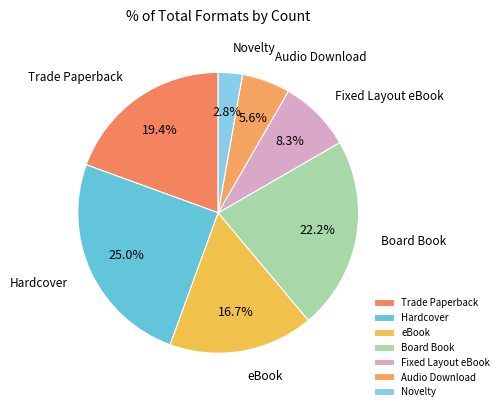

Approximately how many times larger is the value at Audio Download compared to Trade Paperback?

0.3